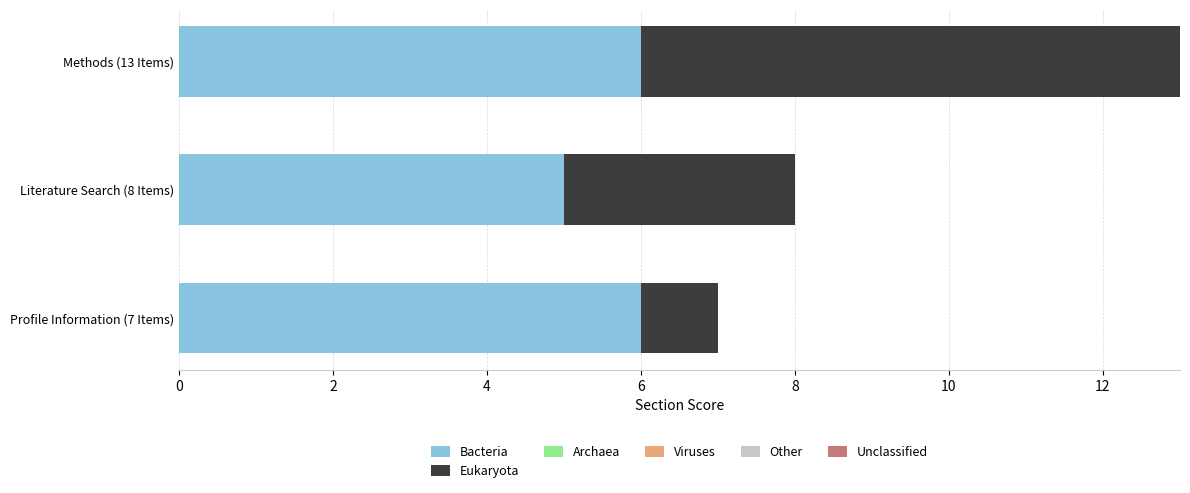

What is the total value across all series at Literature Search (8 Items)?

8